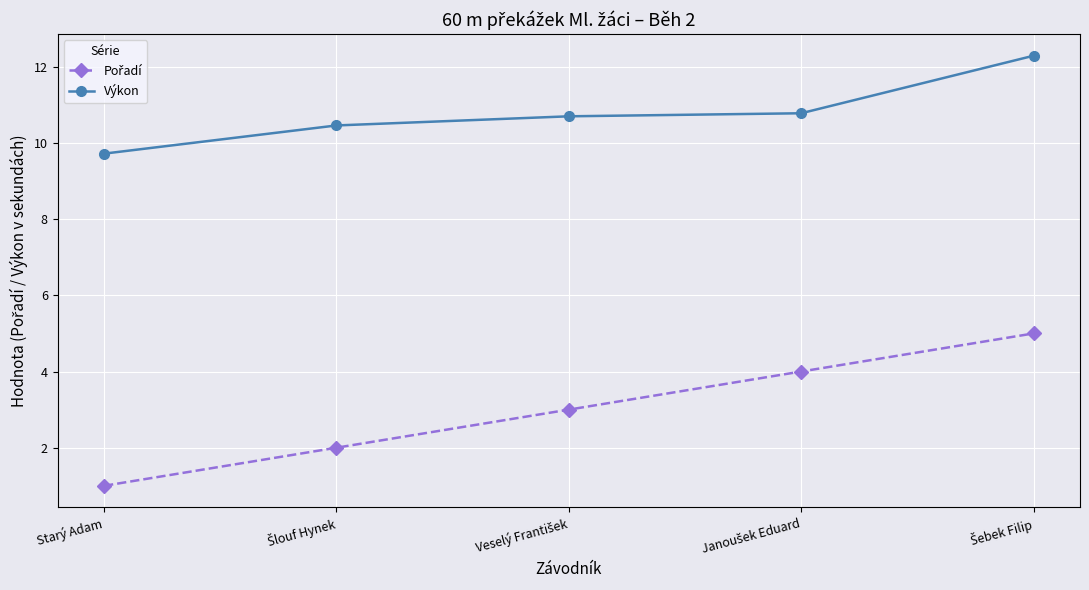

What is the maximum value shown in the chart?

12.3